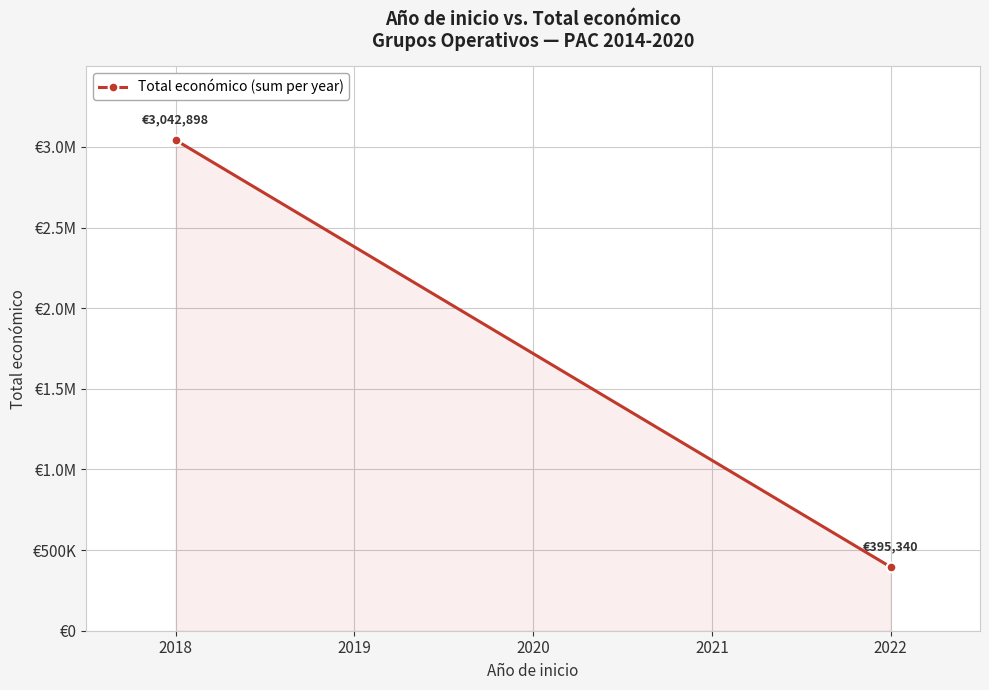

What is the maximum value shown in the chart?

3042898